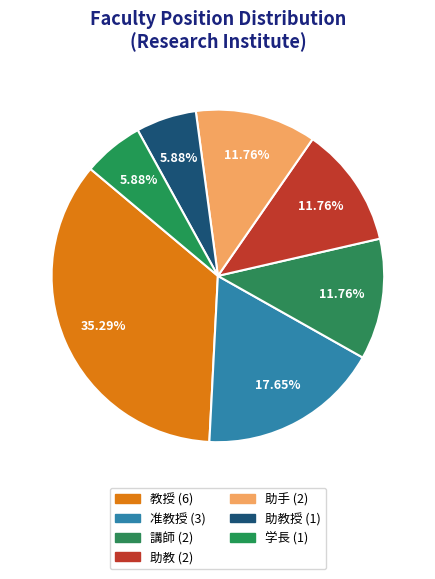

How many slices are in this pie chart?

7